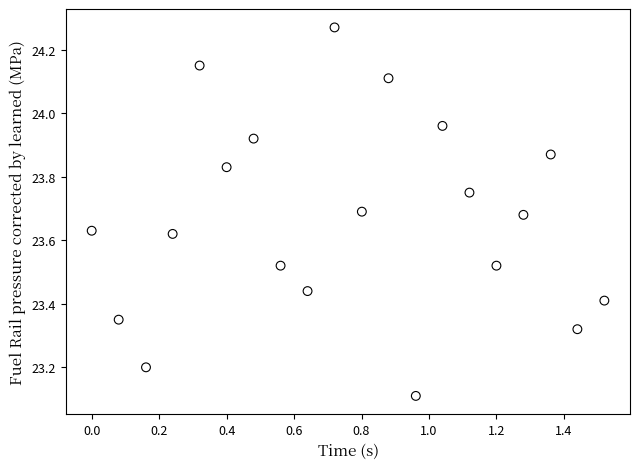

What Y value in the scatter plot is closest to 23?

23.1